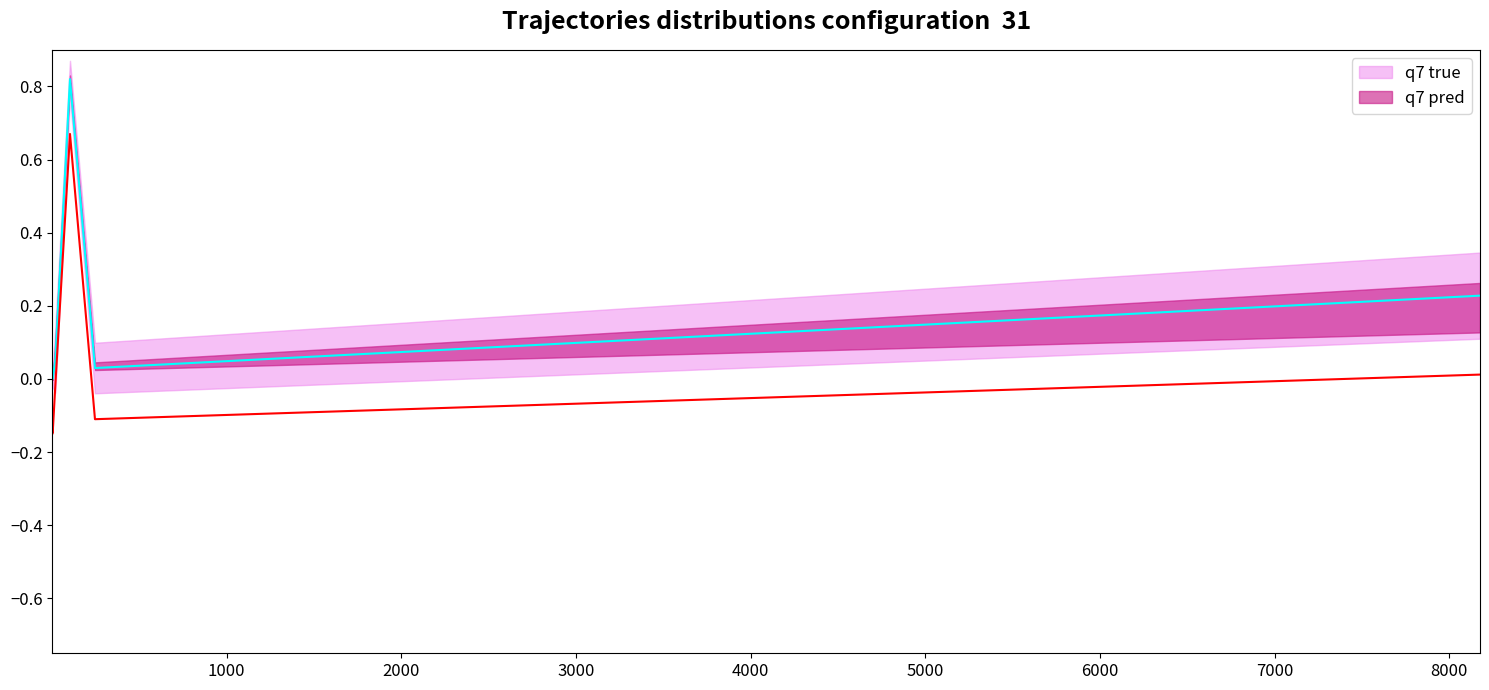

Reading left to right, list all the values displayed in this chart.

q7 true: 0.0	0.0	0.0	0.1	0.8	0.0	0.2
q7 pred: -0.1	-0.1	-0.1	-0.0	0.7	-0.1	0.0